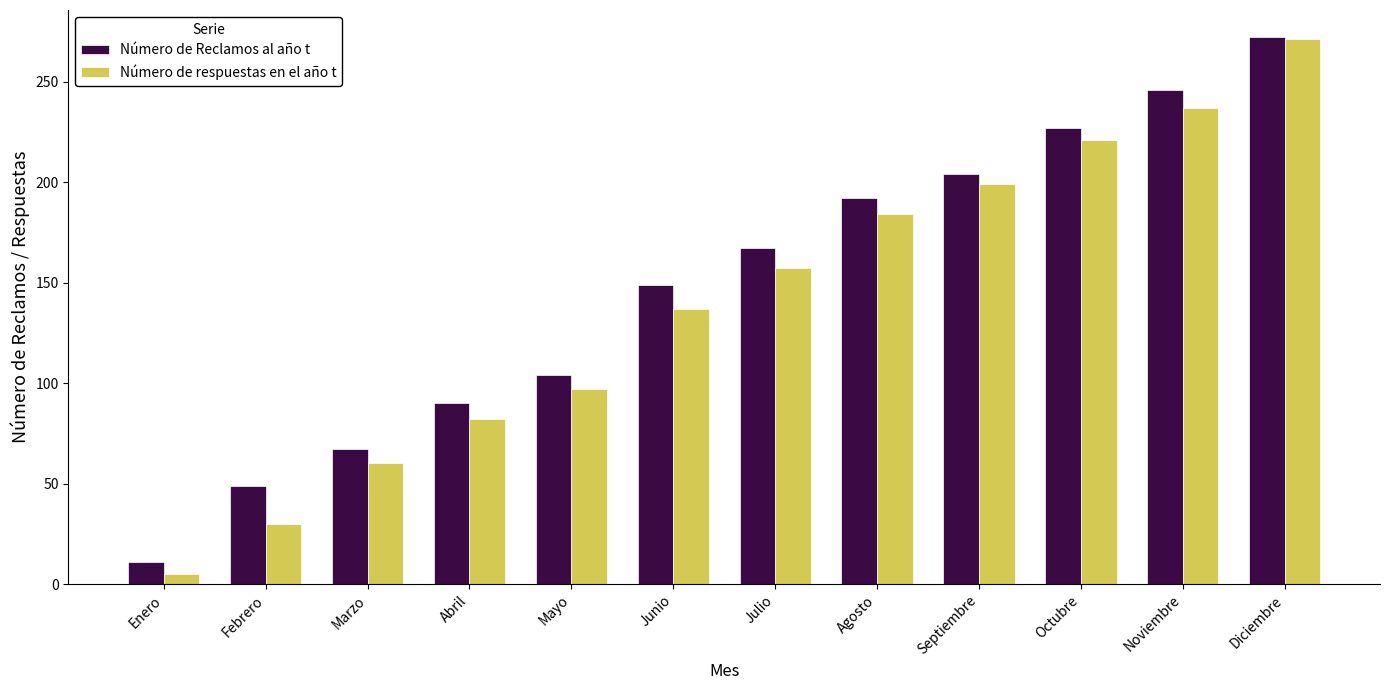

List the labels in order of Número de respuestas en el año t value, largest first.

Diciembre, Noviembre, Octubre, Septiembre, Agosto, Julio, Junio, Mayo, Abril, Marzo, Febrero, Enero